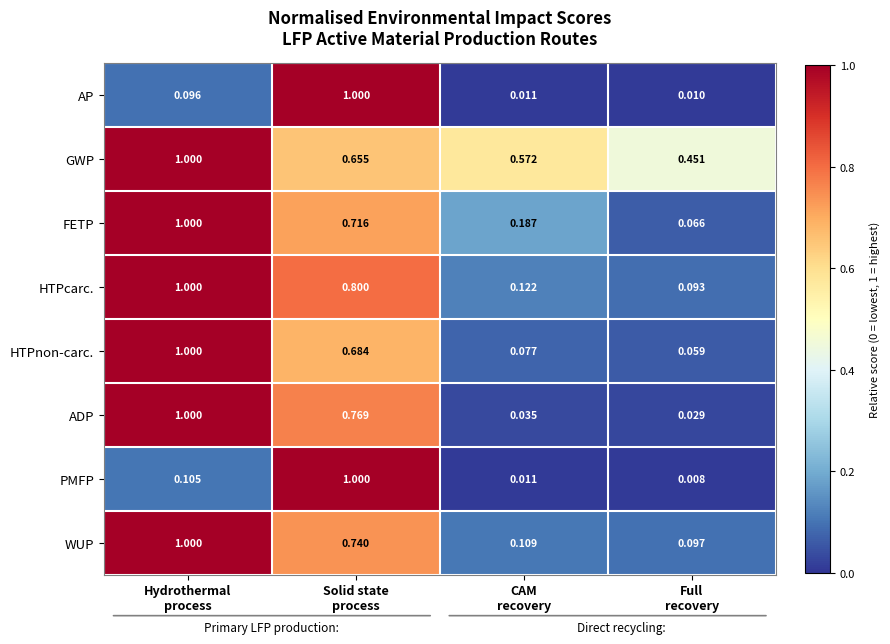

Which series has the widest spread of values?

PMFP